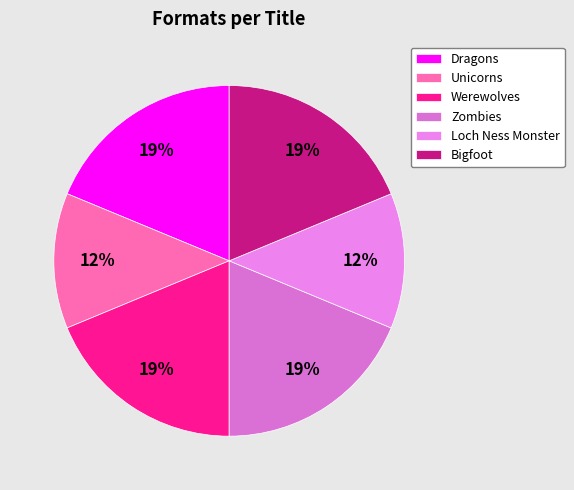

Which slice is the largest?

Dragons